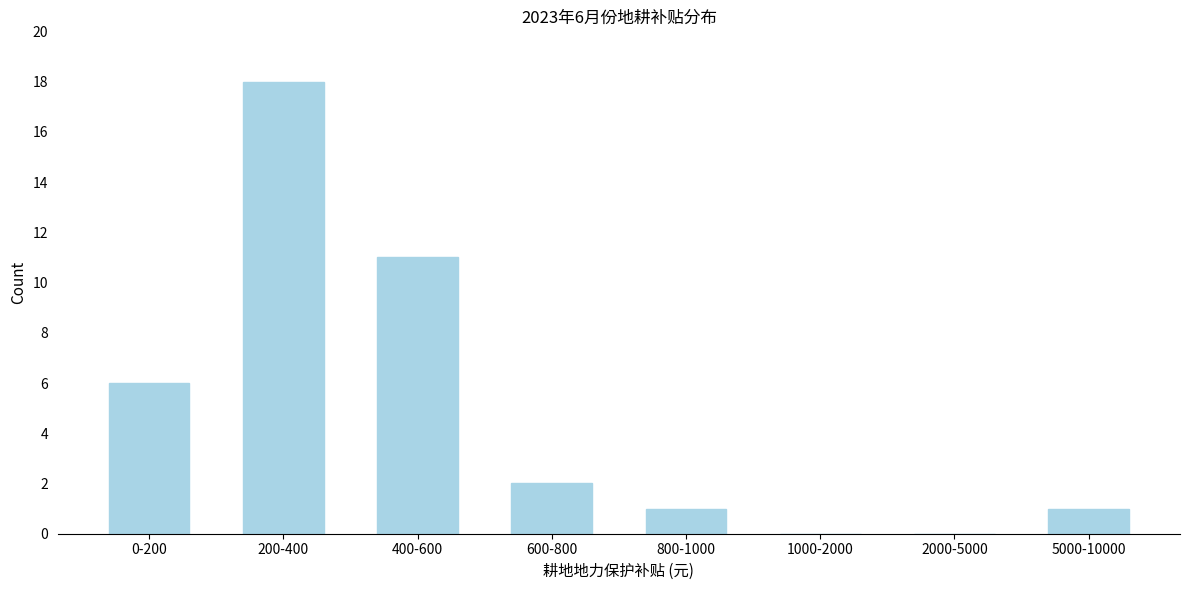

Reading left to right, transcribe all the data shown in this chart.

0-200=6	200-400=18	400-600=11	600-800=2	800-1000=1	1000-2000=0	2000-5000=0	5000-10000=1